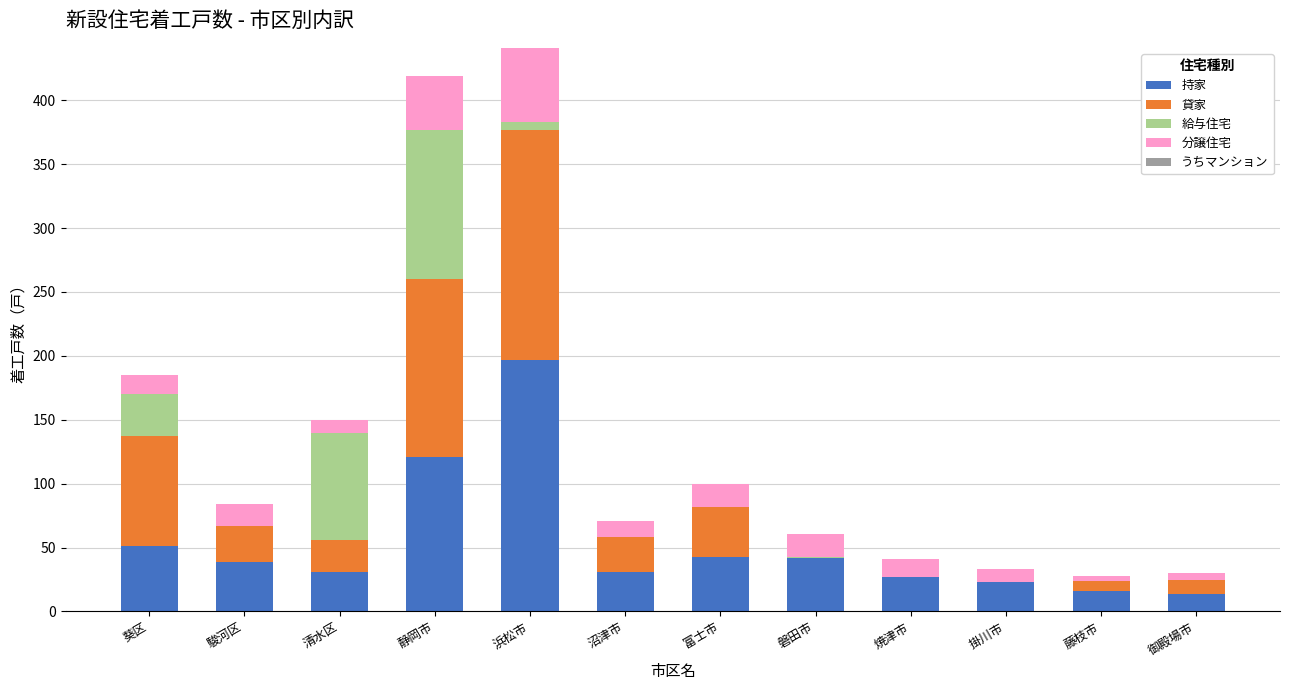

What is the total value across all series at 駿河区?

84